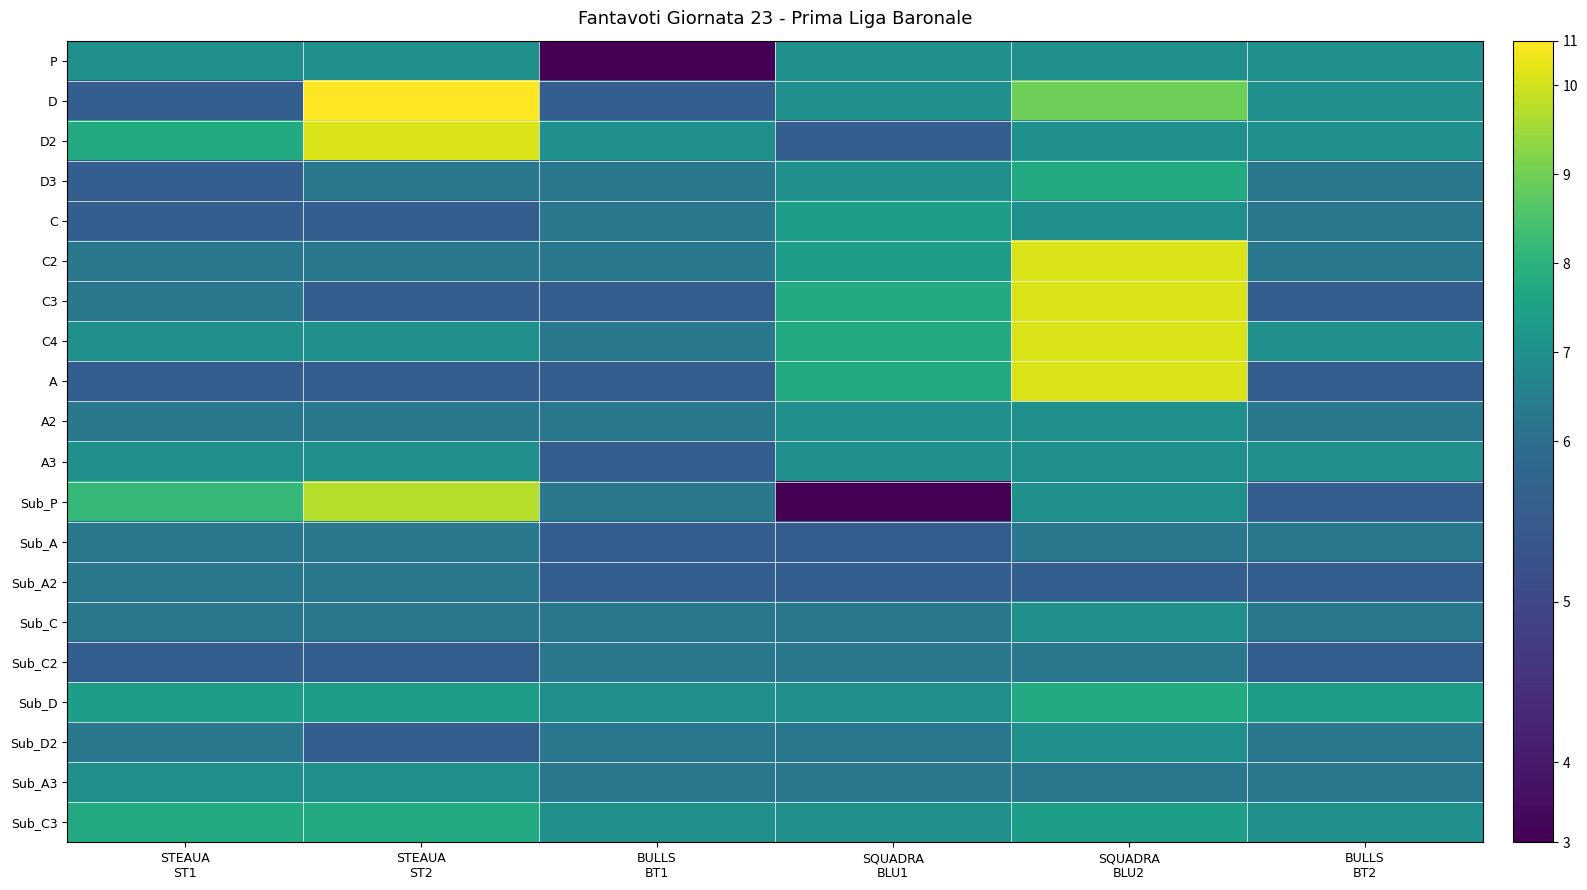

Which label corresponds to the largest value in the chart?

STEAUA
ST2